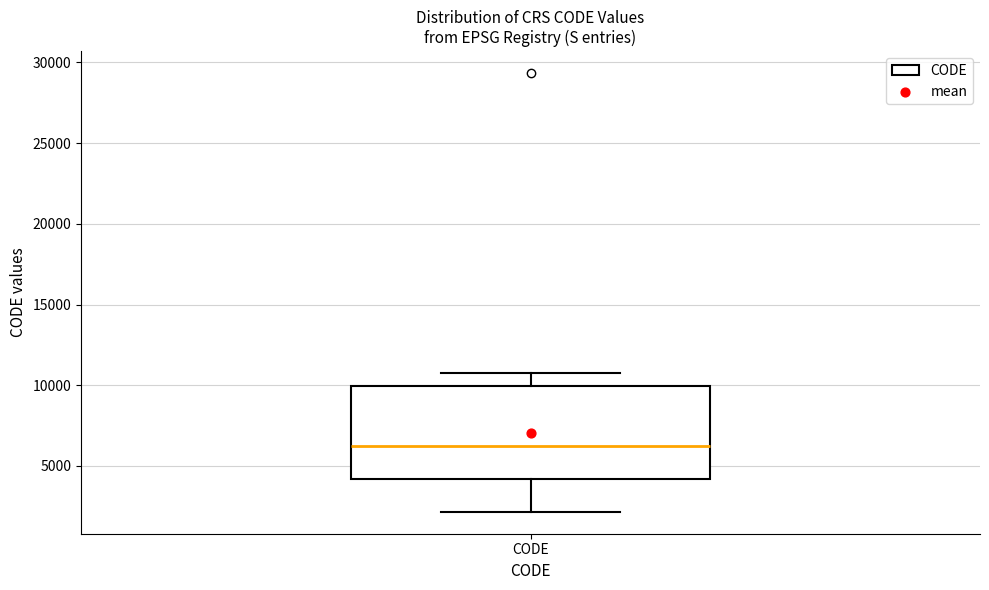

Transcribe this box plot: give where the median line is, the range the box spans, and where the two whiskers end, as read against the y-axis. The values are not printed on the chart, so give them approximately, as read against the axis.

median 6500, box 4000 to 10000, whiskers 2000 to 10500